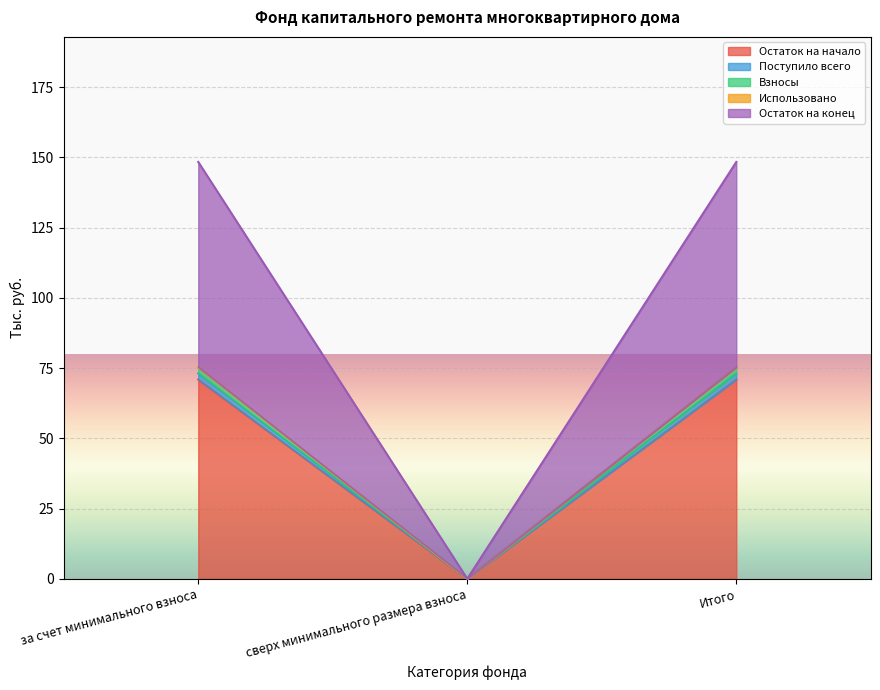

Does the chart display data point markers on the line(s)?

No